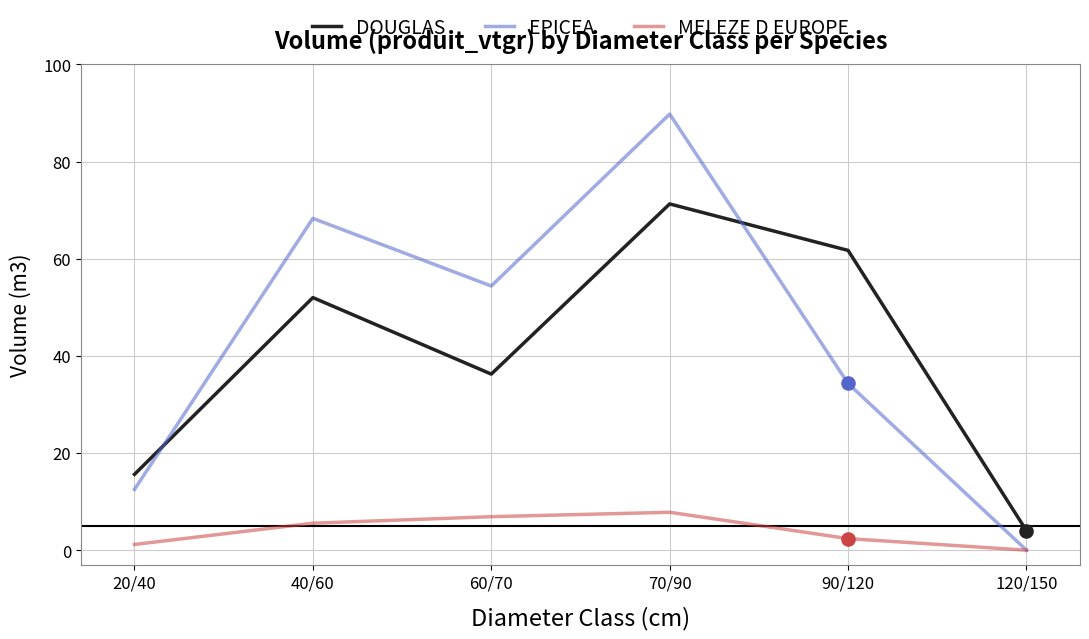

Which series has the widest spread of values?

EPICEA